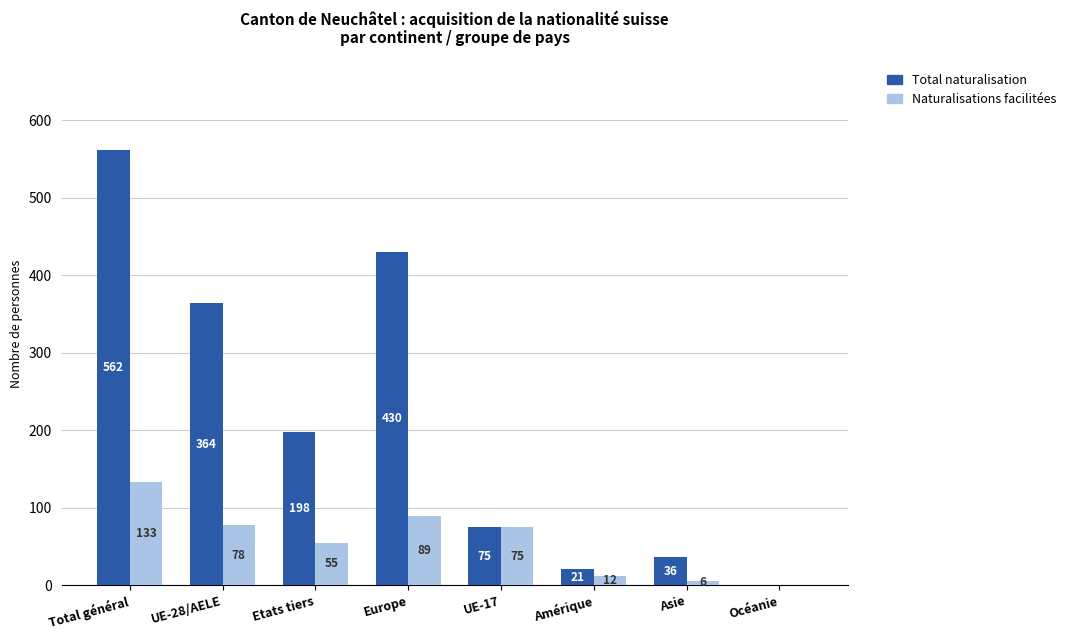

Where does the Naturalisations facilitées series first go above 75?

Total général